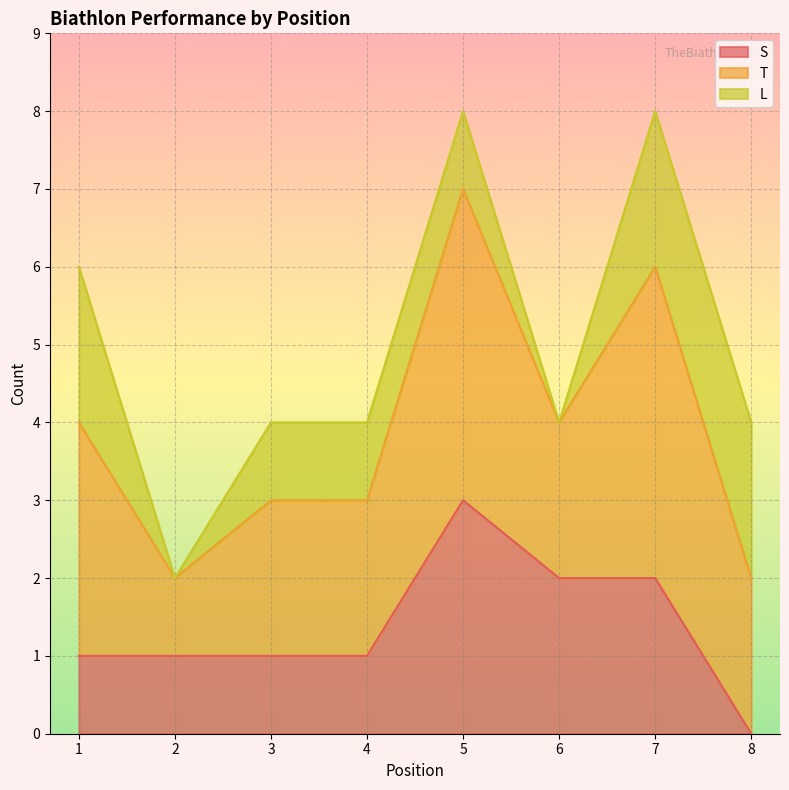

What is the value of the S point at the 4th from the left?

1